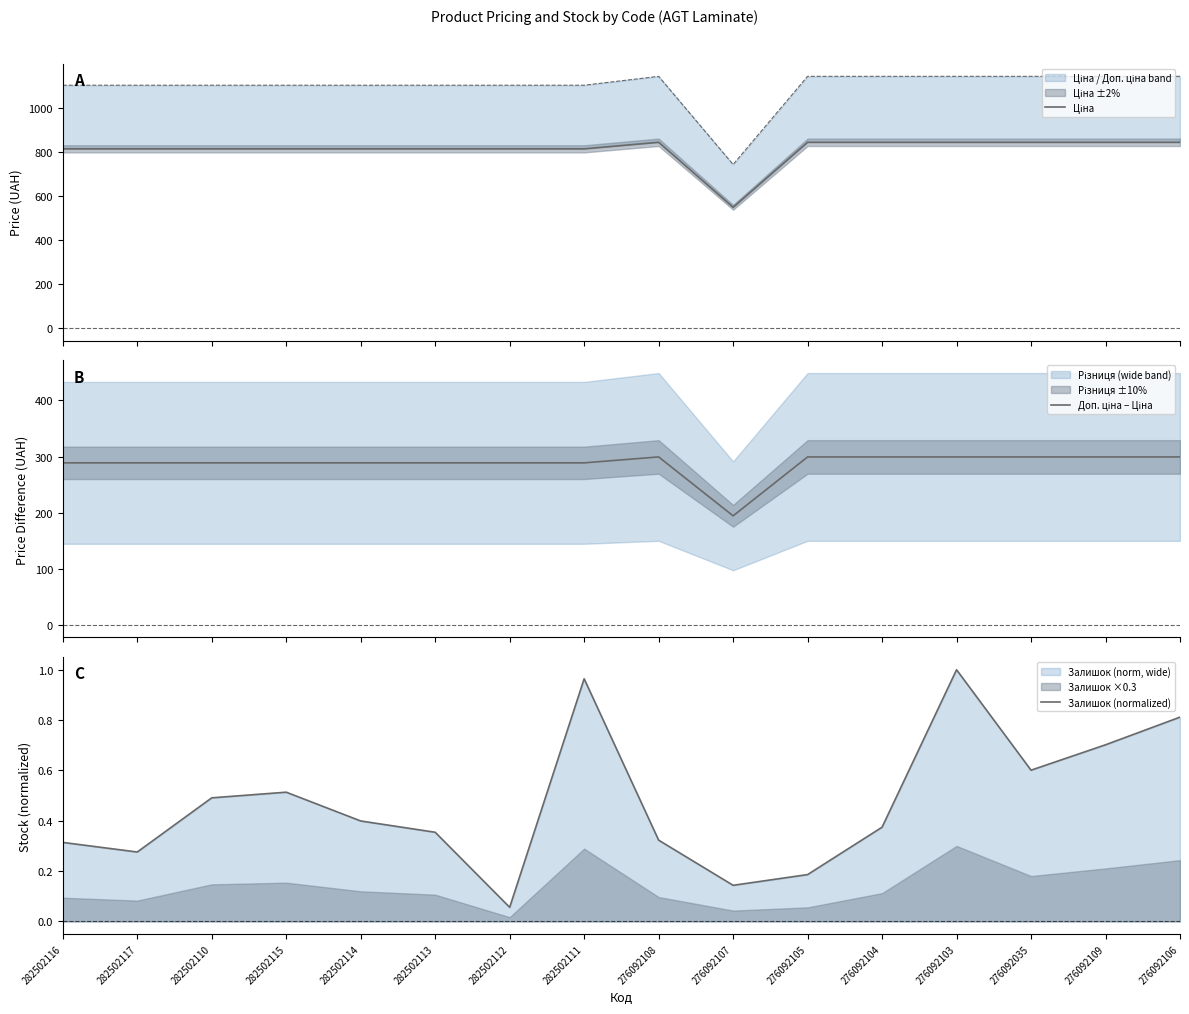

What is the difference between the maximum and minimum values in the Залишок (normalized) series?

0.9